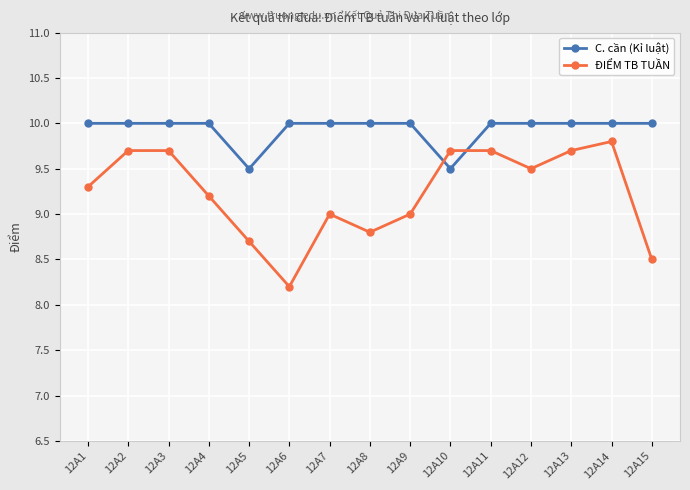

At 12A11, list the series in order from smallest to largest.

ĐIỂM TB TUẦN, C. cần (Kỉ luật)